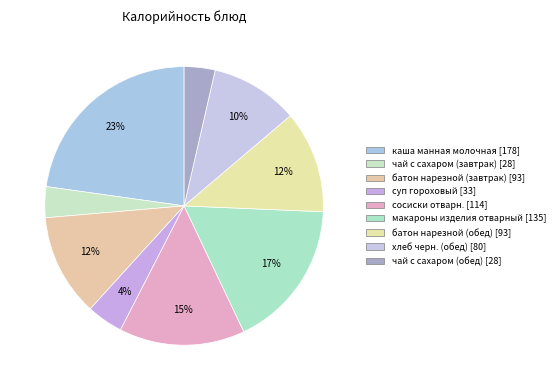

True or false: хлеб черн. (обед) accounts for 10% of the total.

True